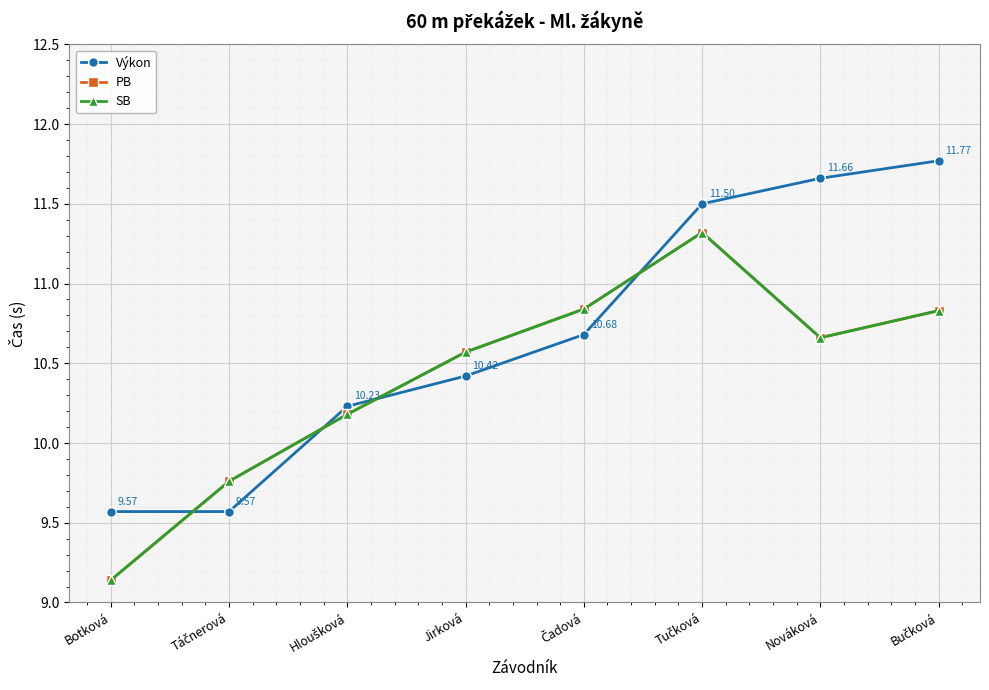

What is the difference between the highest and lowest values at Táčnerová?

0.2